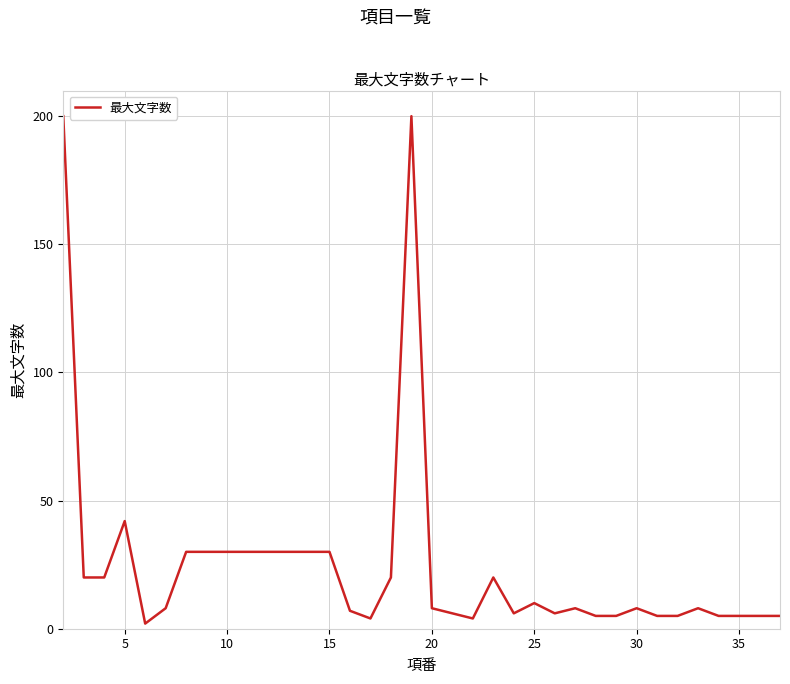

What is the greatest value displayed?

200